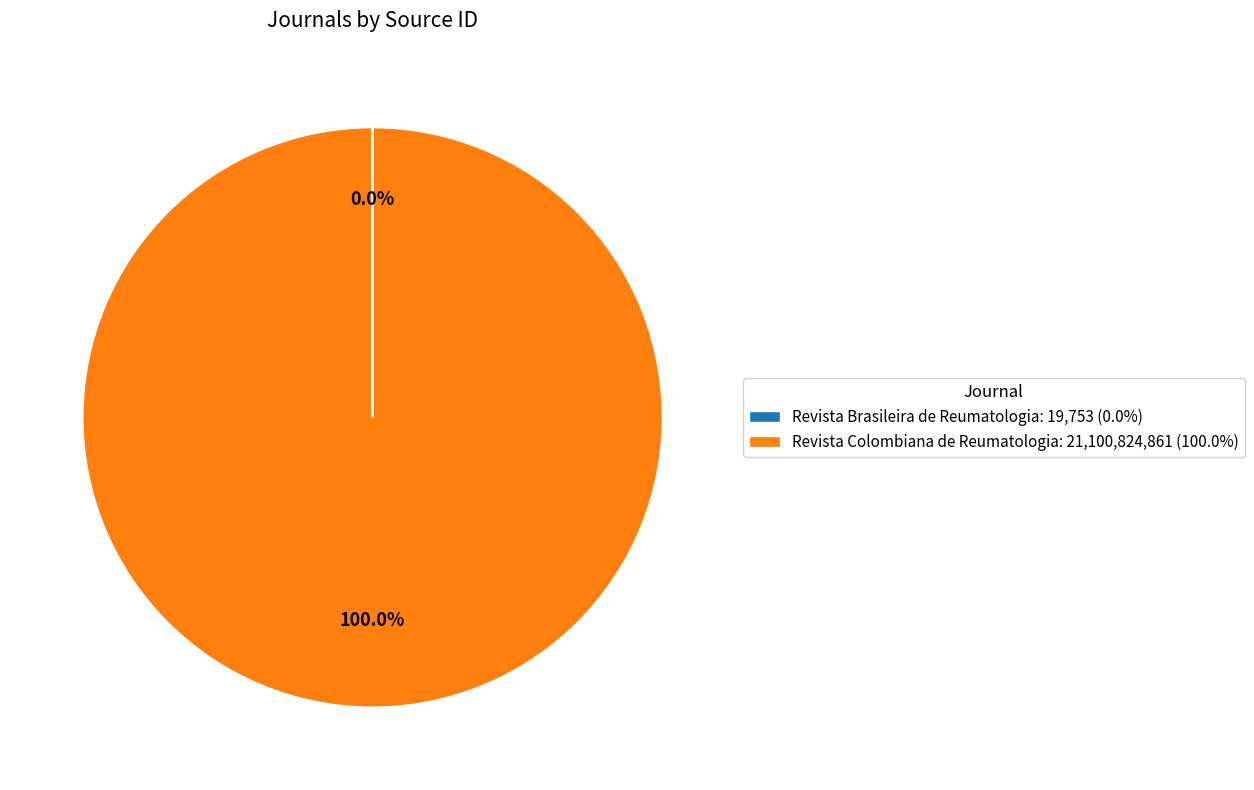

What is the largest slice in the pie chart?

Revista Colombiana de Reumatologia: 21,100,824,861 (100.0%)